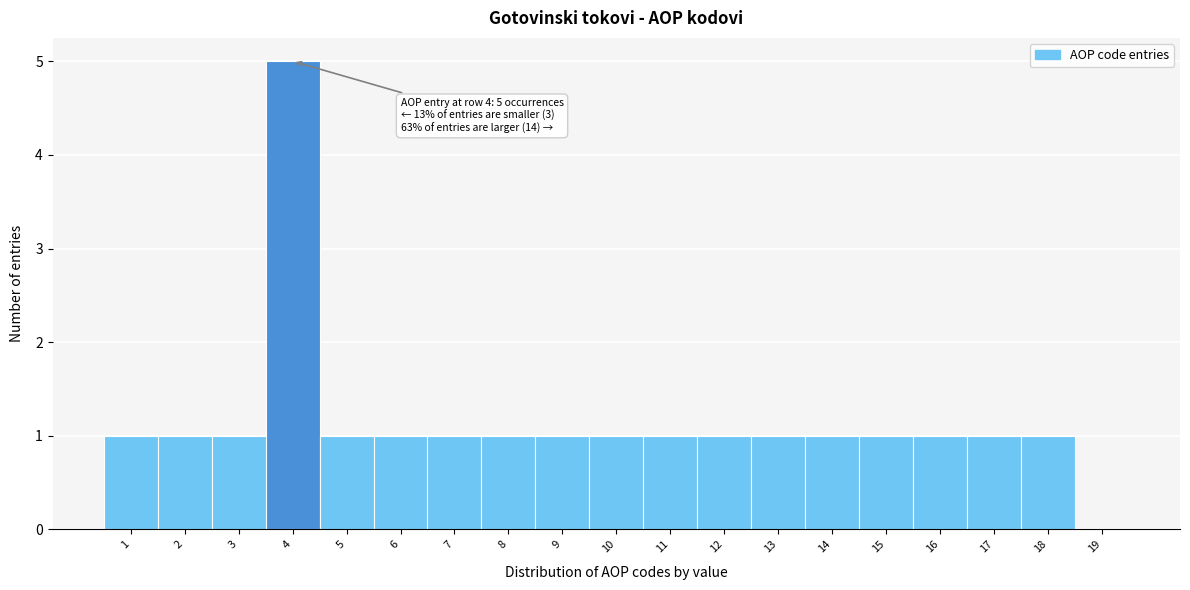

Over which range of the x-axis is the bar tallest?

3.5 to 4.5